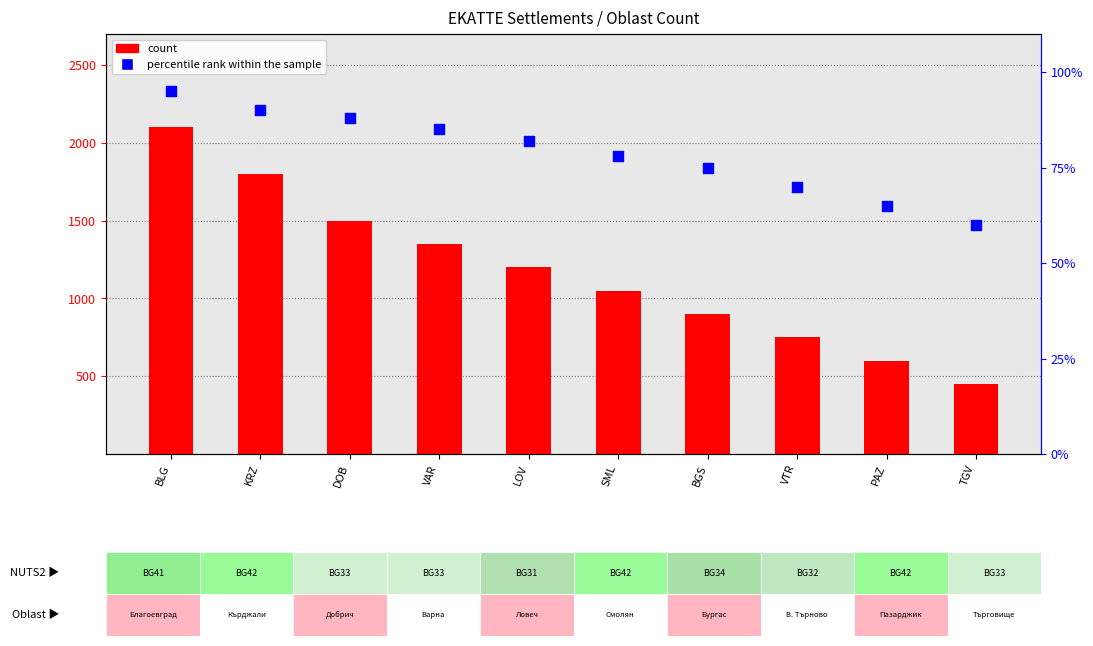

Which series reaches the maximum Y coordinate?

count